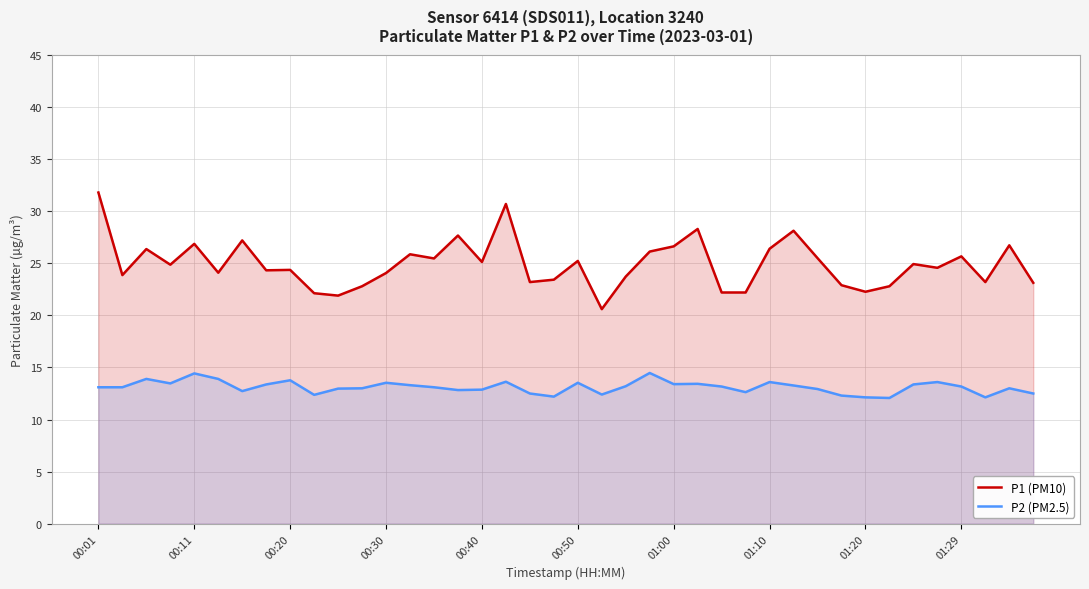

What is the value of the P1 (PM10) point at the 6th from the left?

24.1